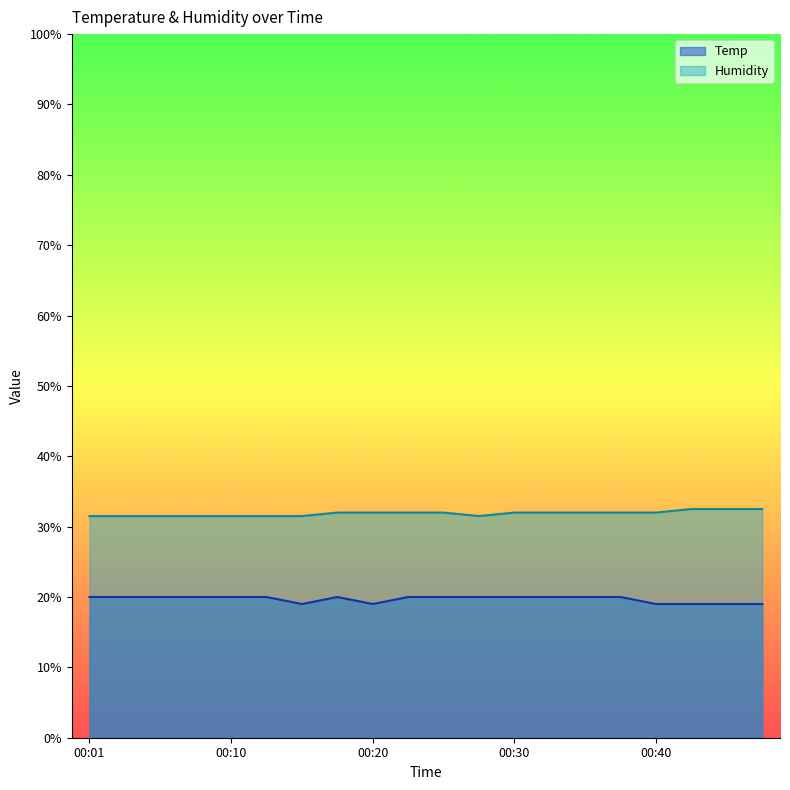

What is the value of the Temp point at the 12th from the left?

20.0